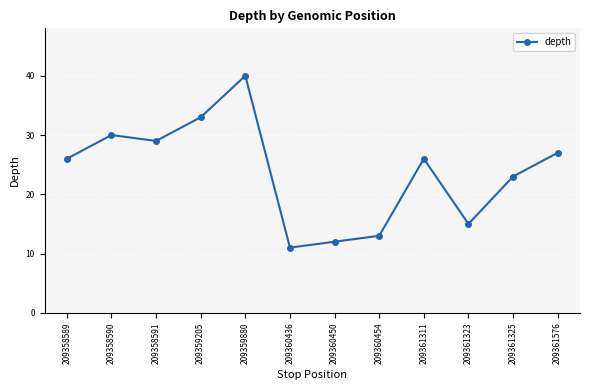

Where is the first local maximum?

209358590